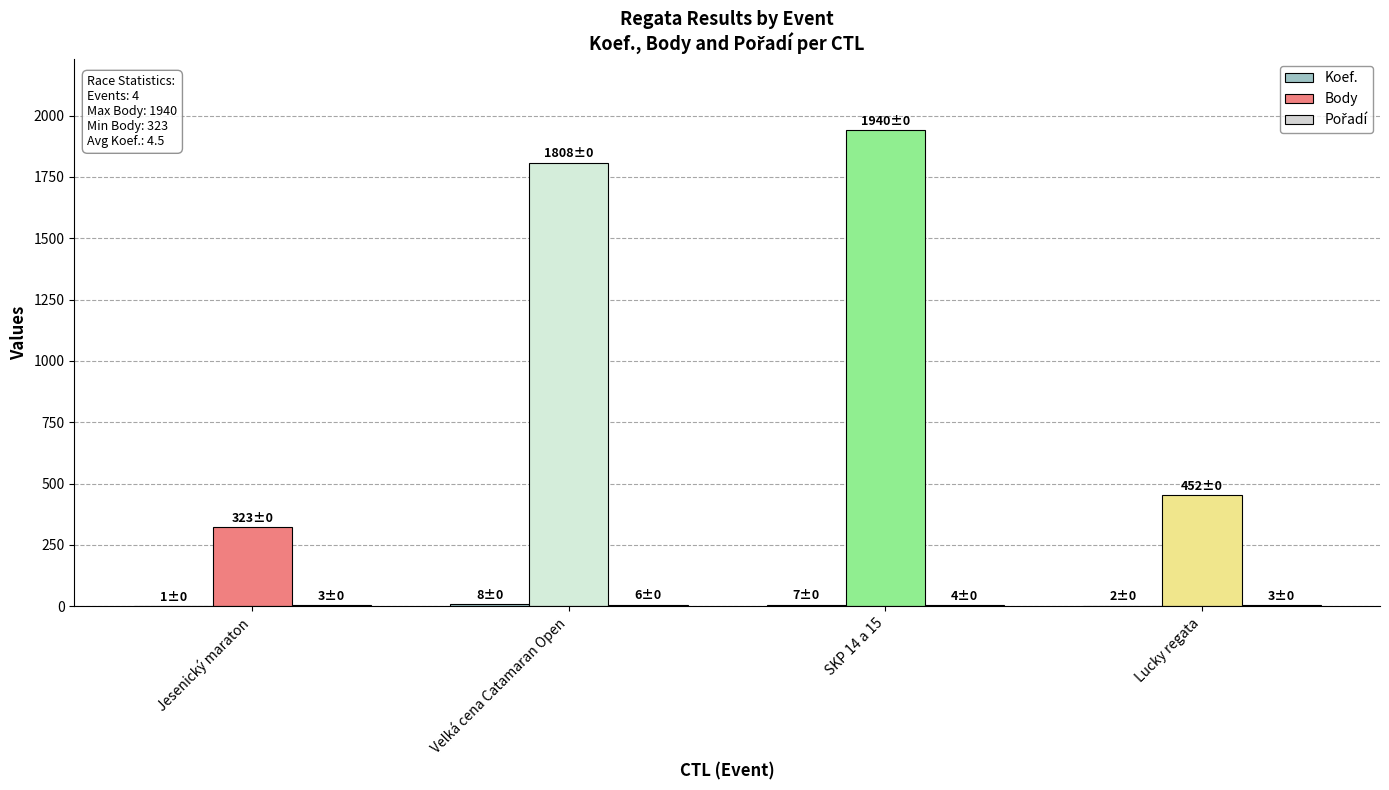

True or false: Body has a value of 770 at Lucky regata.

False